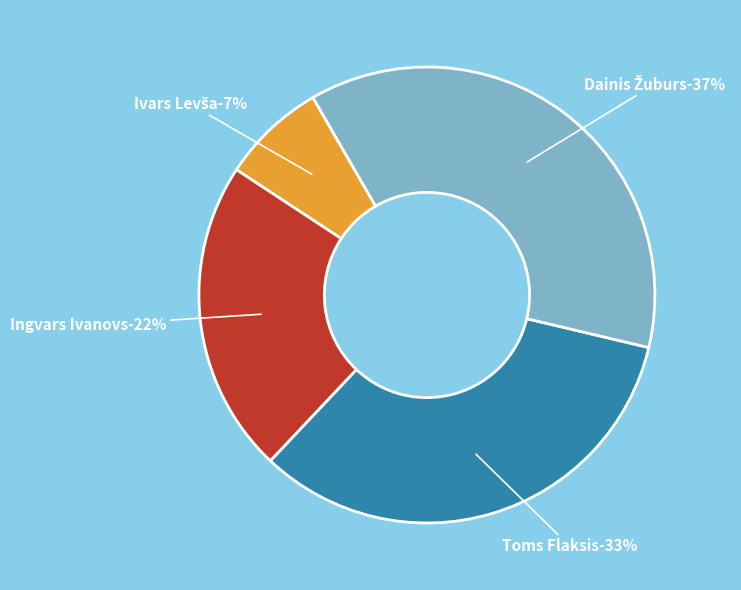

The Ivars Levša slice represents 7% of the pie. True or false?

True